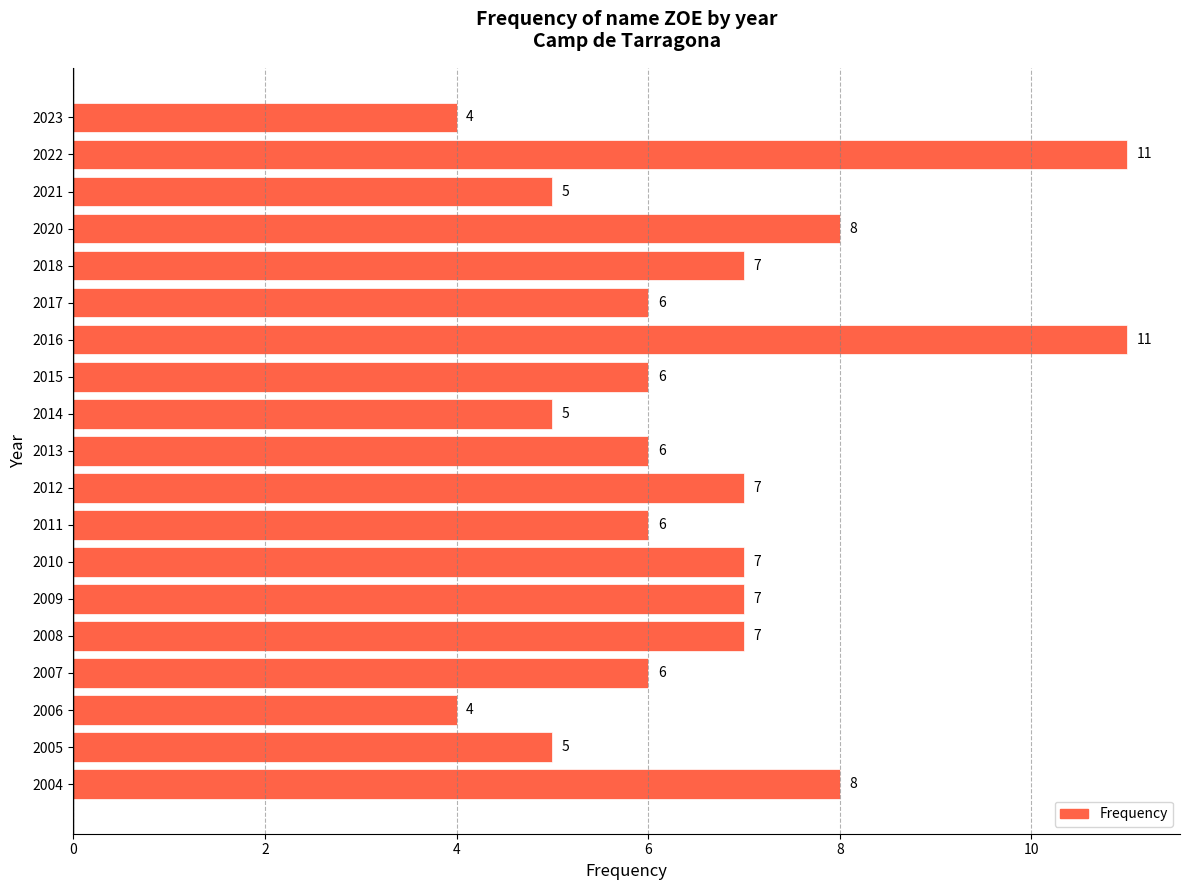

What is the sum of all values?

126